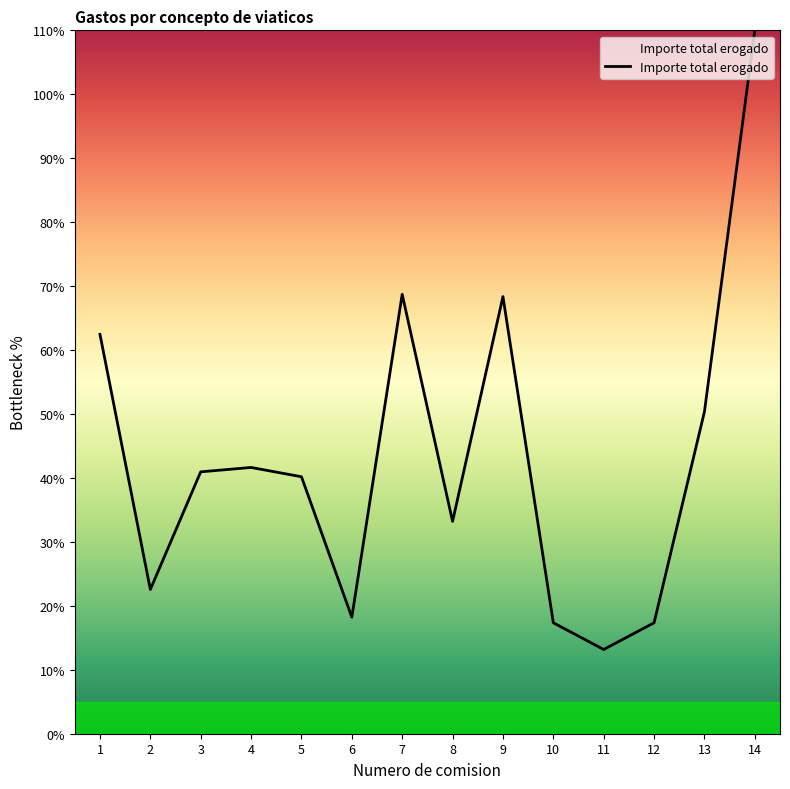

At which category does the data reach its first local peak?

4